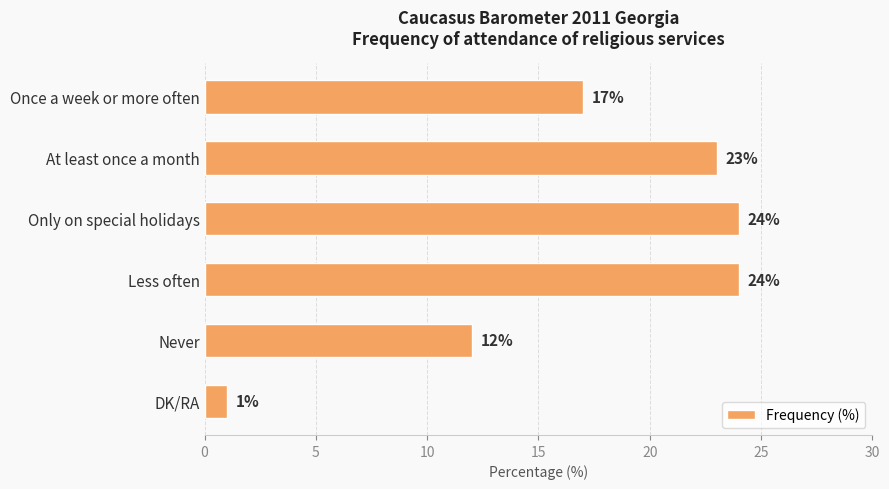

What is the sum of all values?

101